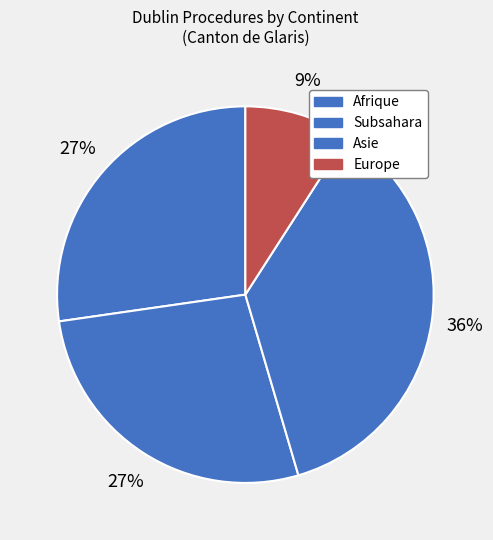

How many segments does this pie chart have?

4